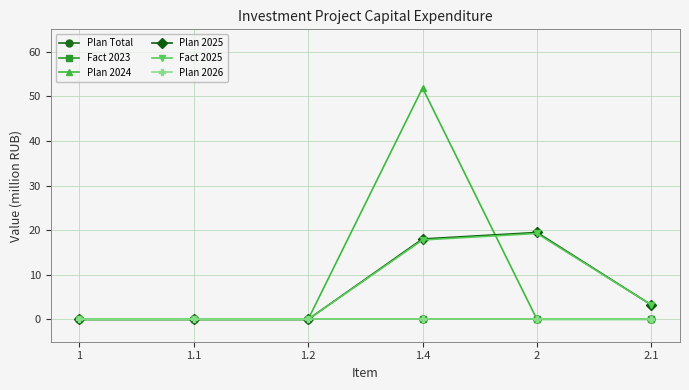

Rank the series at 2 from lowest to highest value.

Plan Total, Fact 2023, Plan 2024, Plan 2026, Fact 2025, Plan 2025